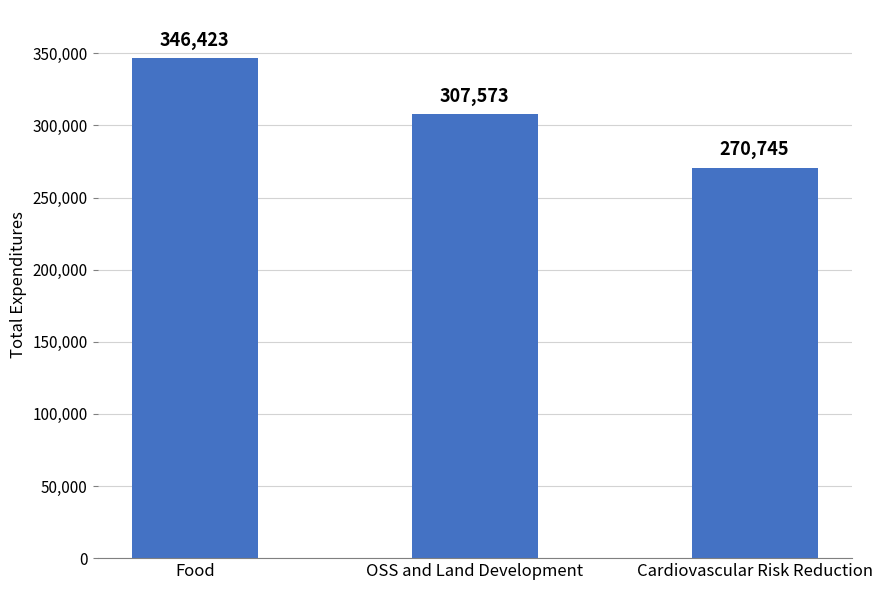

How many bars are there in total?

3